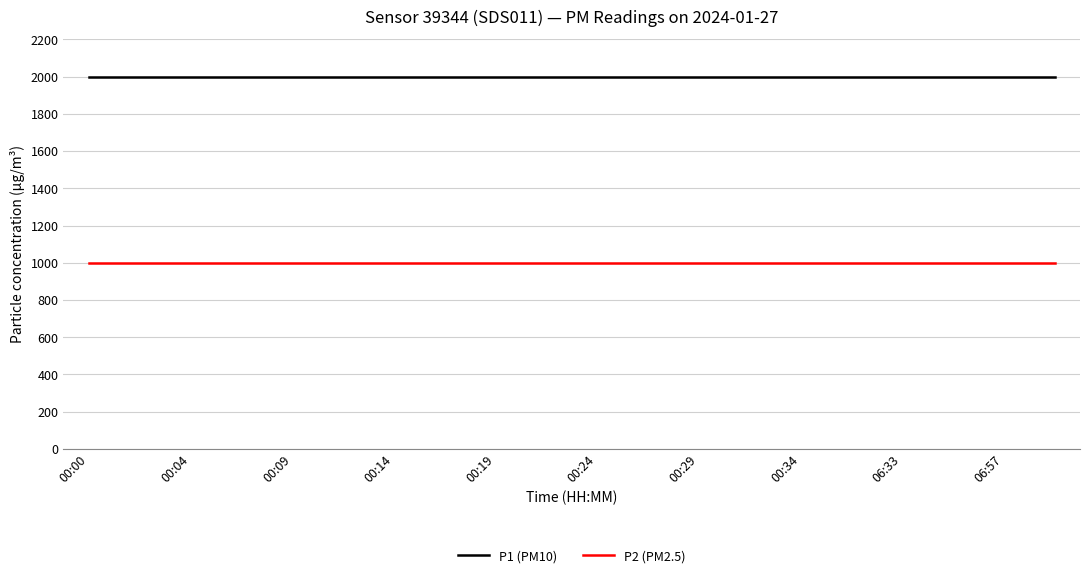

What are all the series names shown in the legend?

P1 (PM10), P2 (PM2.5)